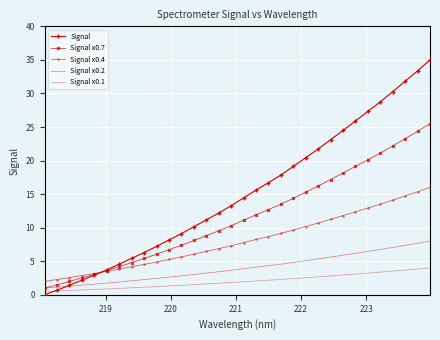

How many intersections are there between Signal x0.7 and Signal?

1